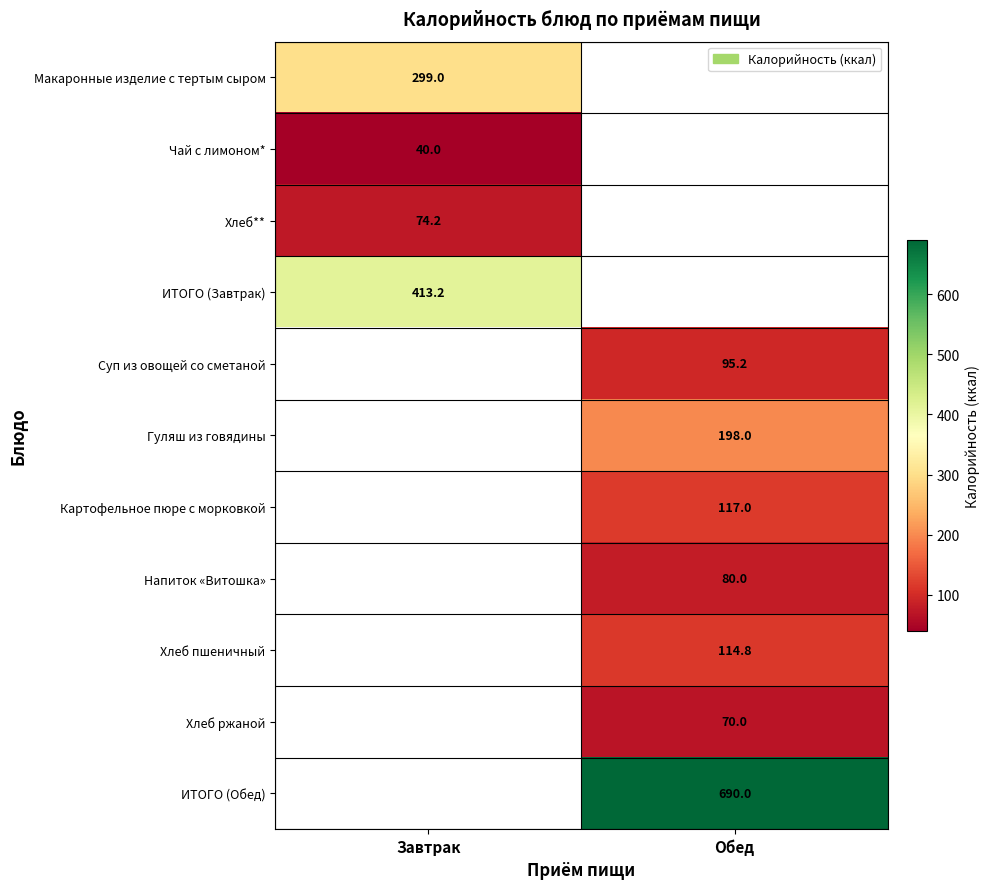

The ИТОГО (Обед) series shows 690.0 at Обед. True or false?

True